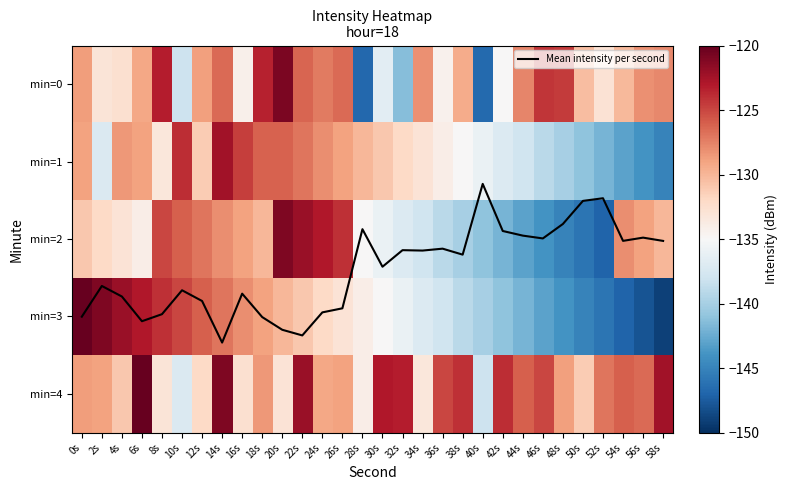

True or false: Mean intensity per second has a value of 4.1 at 16s.

False